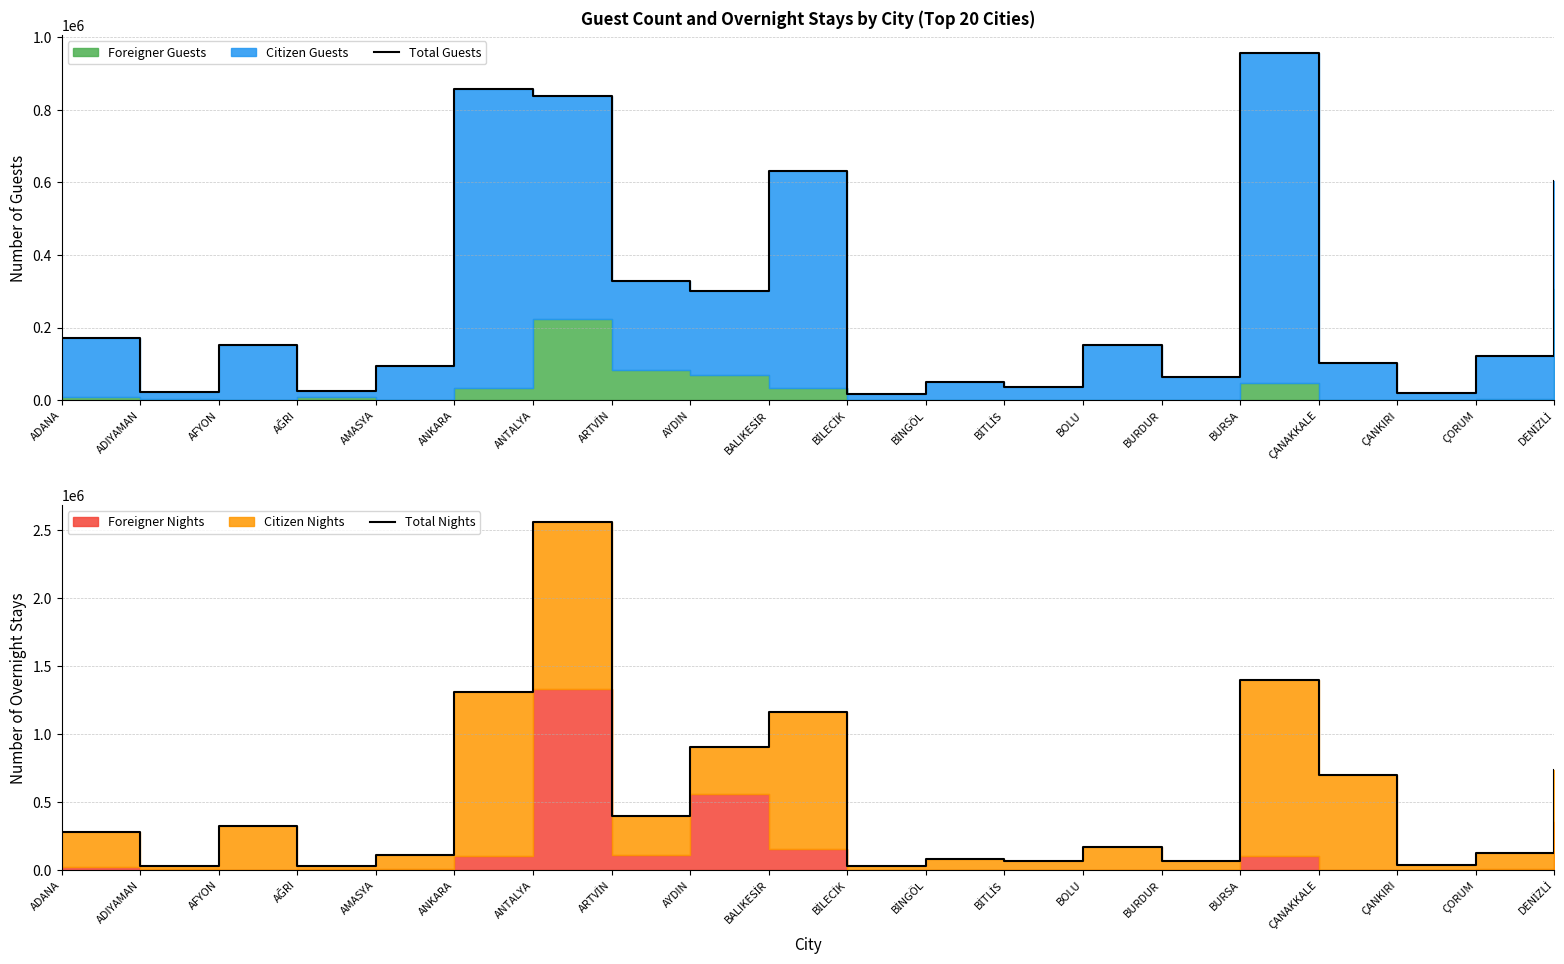

Rank the categories by Total Guests value from lowest to highest.

BİLECİK, ÇANKIRI, ADIYAMAN, AĞRI, BİTLİS, BİNGÖL, BURDUR, AMASYA, ÇANAKKALE, ÇORUM, BOLU, AFYON, ADANA, AYDIN, ARTVİN, DENİZLİ, BALIKESİR, ANTALYA, ANKARA, BURSA